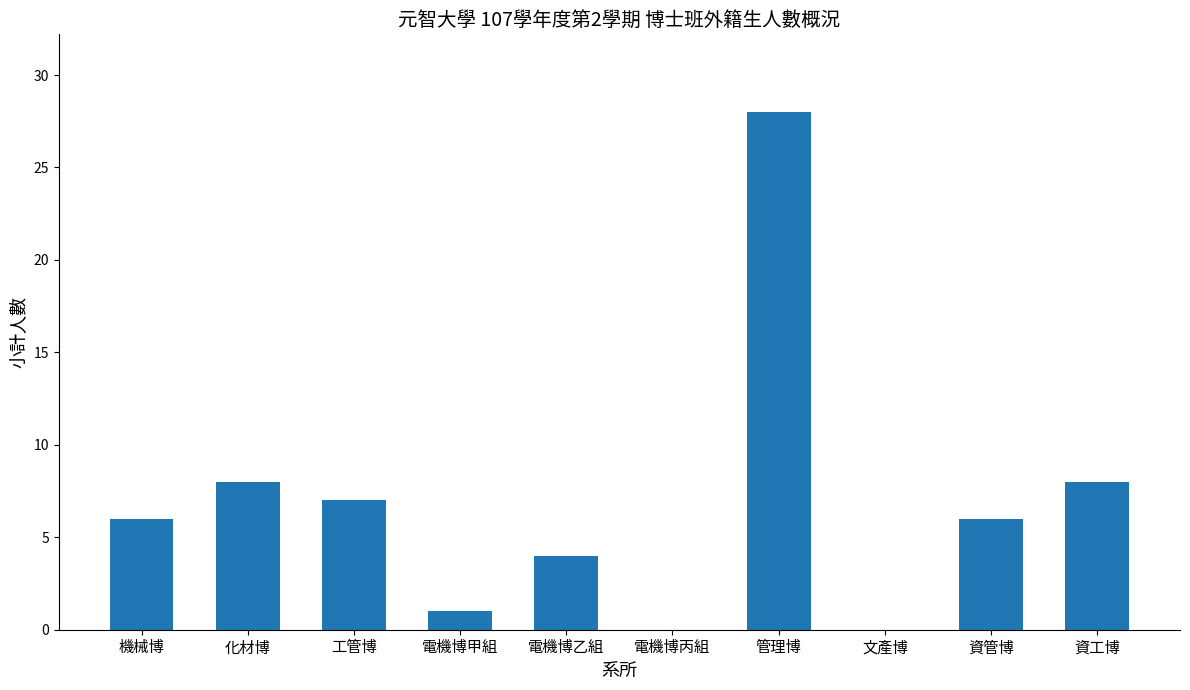

What is the sum of all values?

68